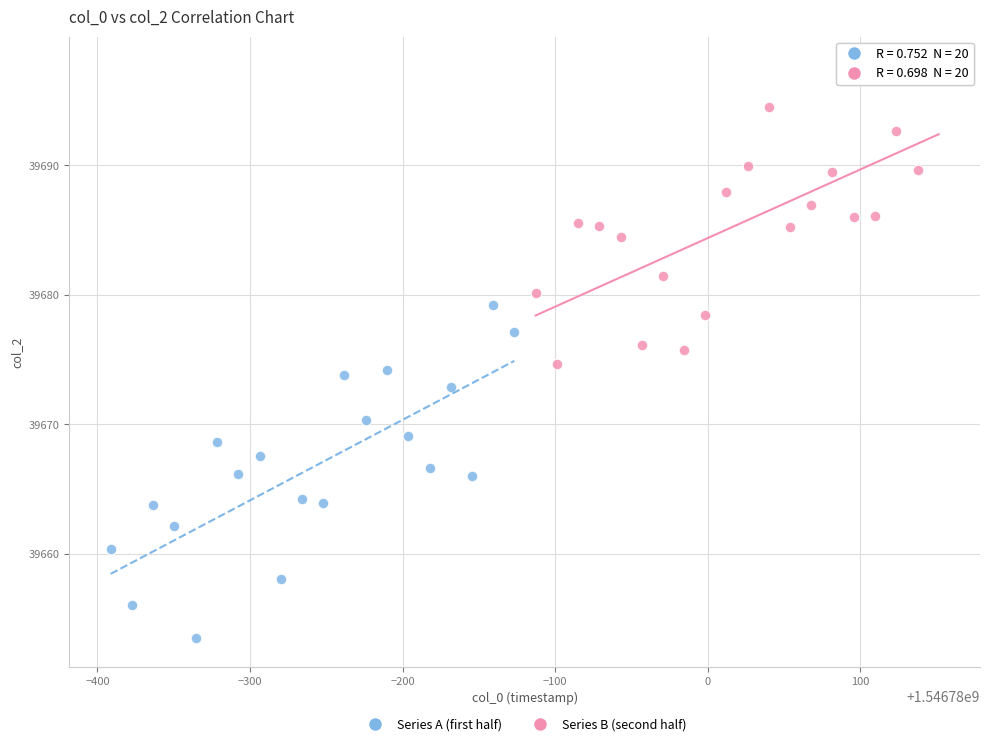

Which series reaches the minimum Y coordinate?

Series A (first half)